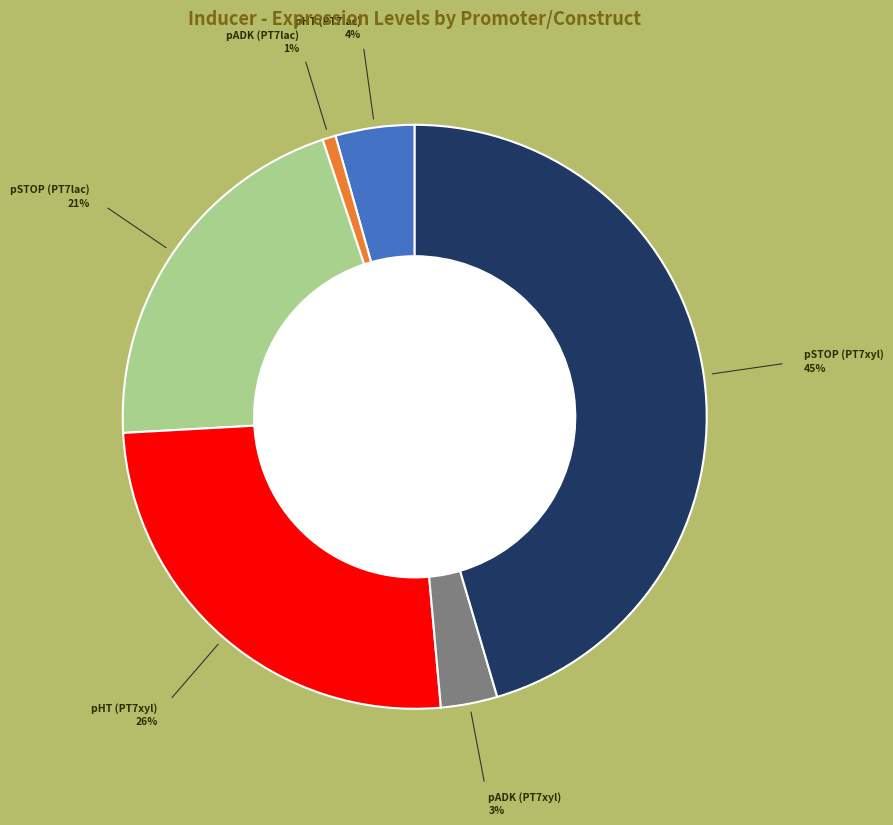

Is there a majority slice in this chart?

No